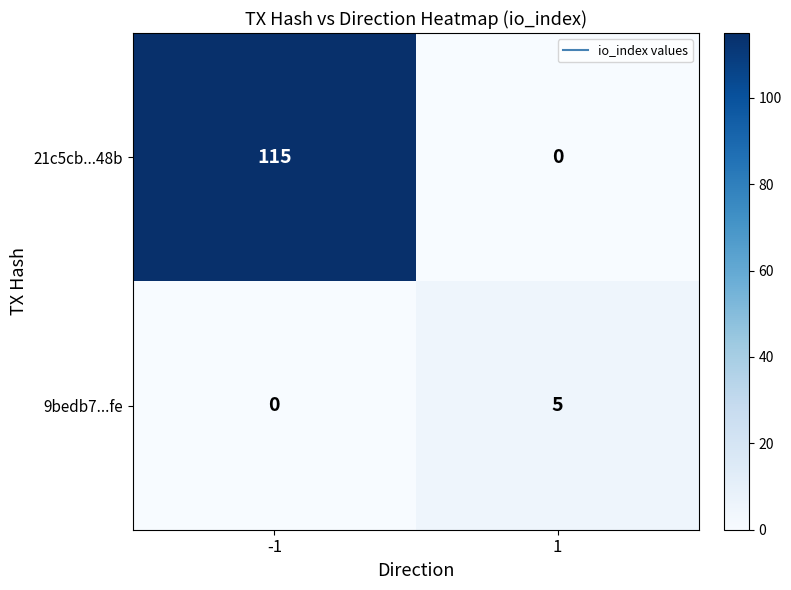

The value of 21c5cb...48b at 1 is 0. True or false?

True